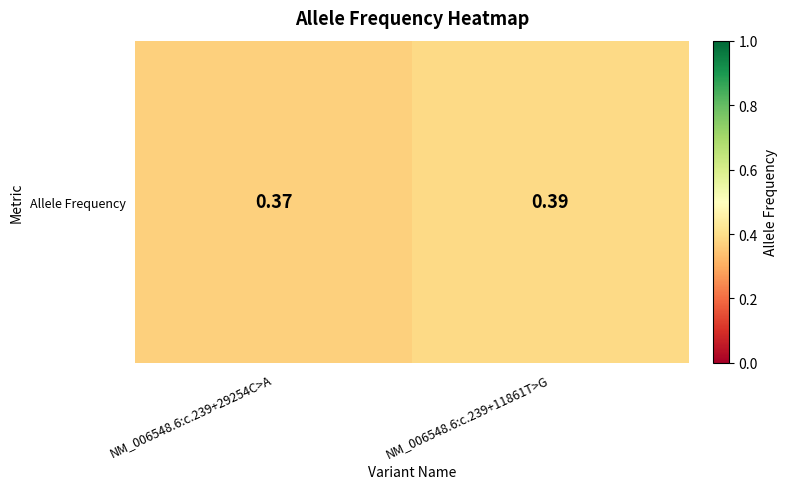

What is the average value?

0.4